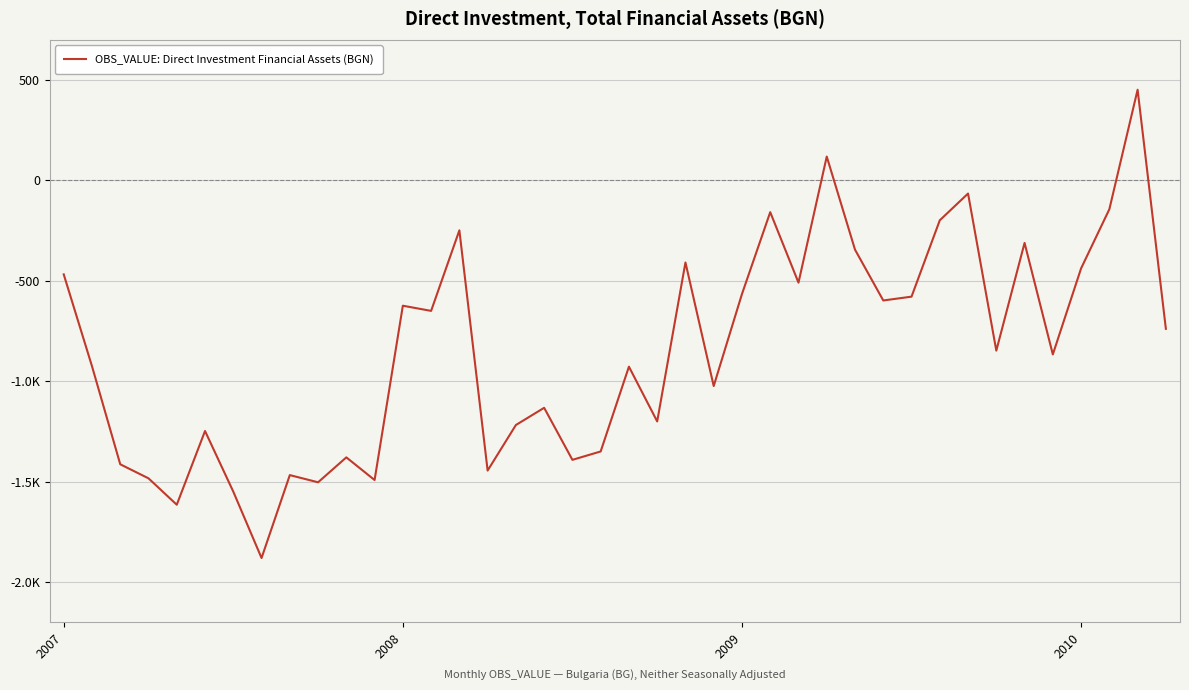

What is the difference between the maximum and minimum values?

2332.7